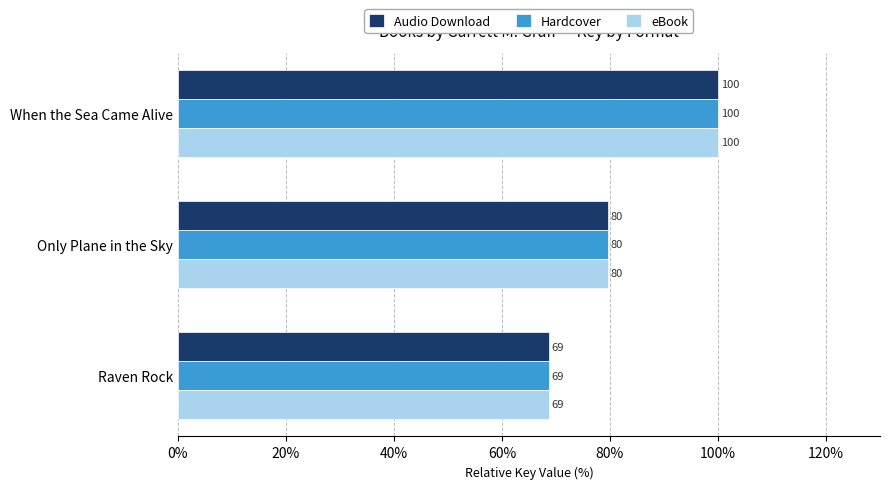

What is the approximate value of eBook at Only Plane in the Sky?

79.7